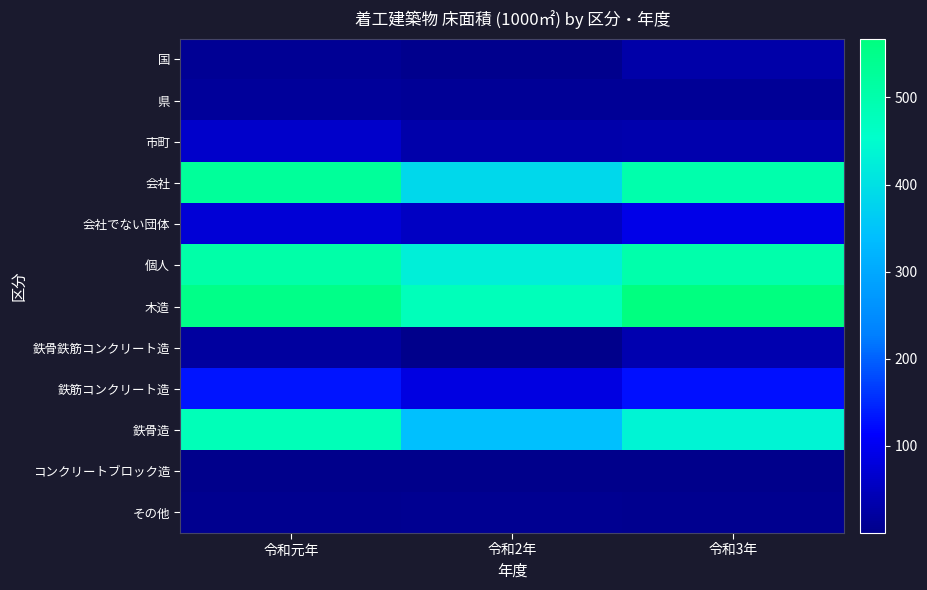

Which has a higher value, 令和3年 or 令和元年?

令和3年